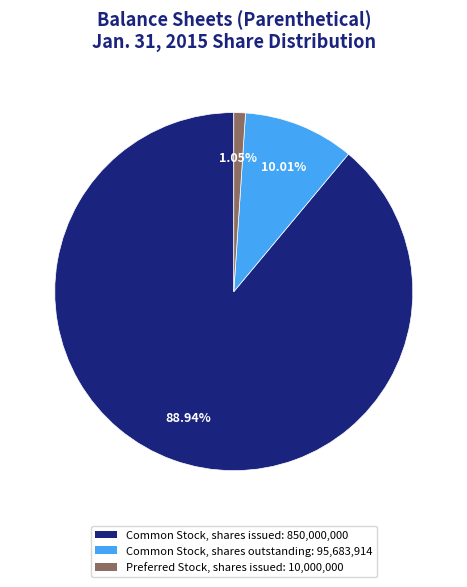

How many slices are in this pie chart?

3